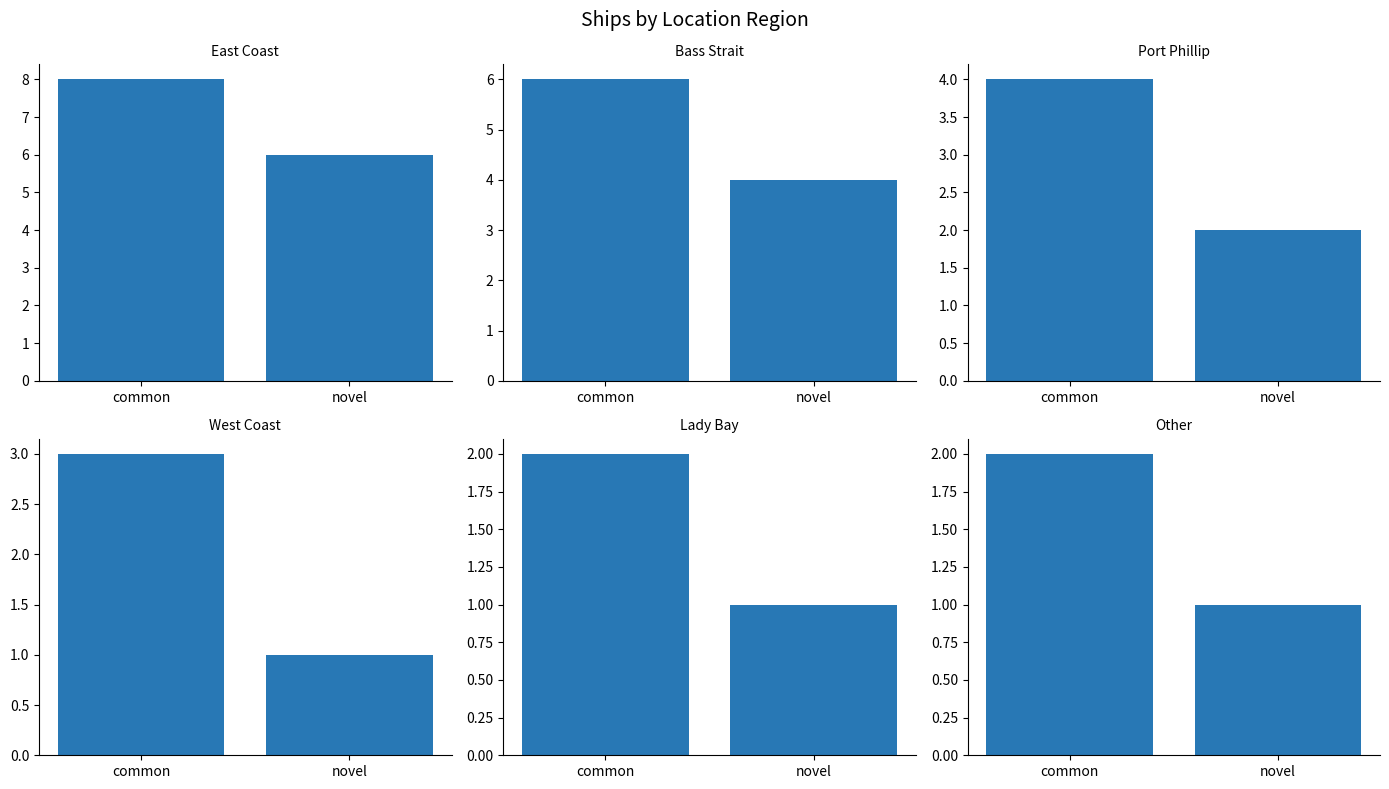

What are all the series names shown in the legend?

East Coast, Bass Strait, Port Phillip, West Coast, Lady Bay, Other